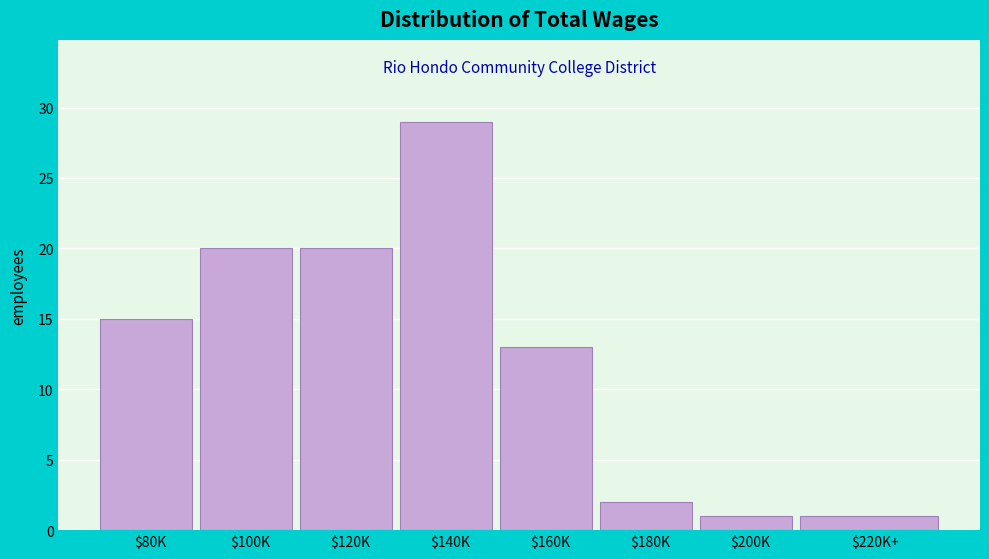

Reading left to right, what are all the values shown in this chart?

15	20	20	29	13	2	1	1